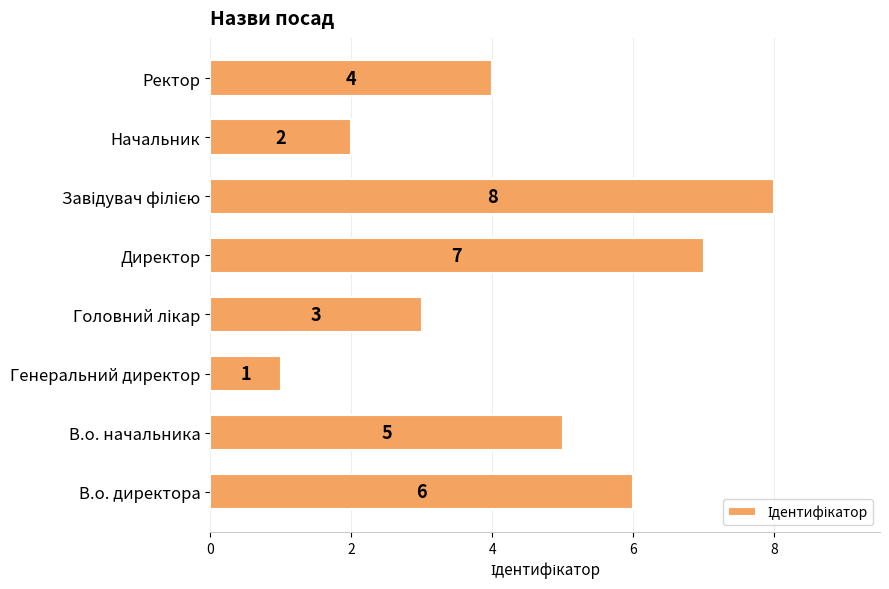

What is the difference between the second highest and second lowest values?

5